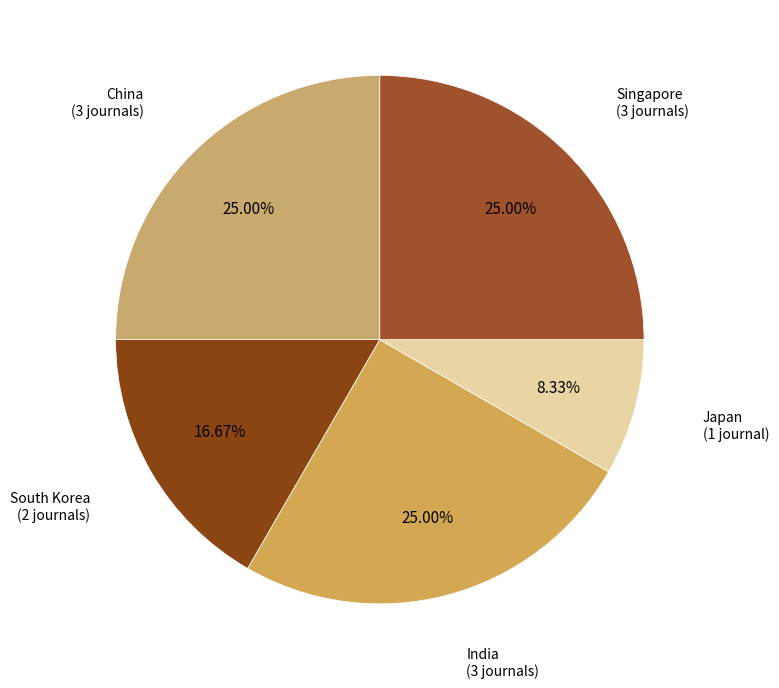

How many segments does this pie chart have?

5